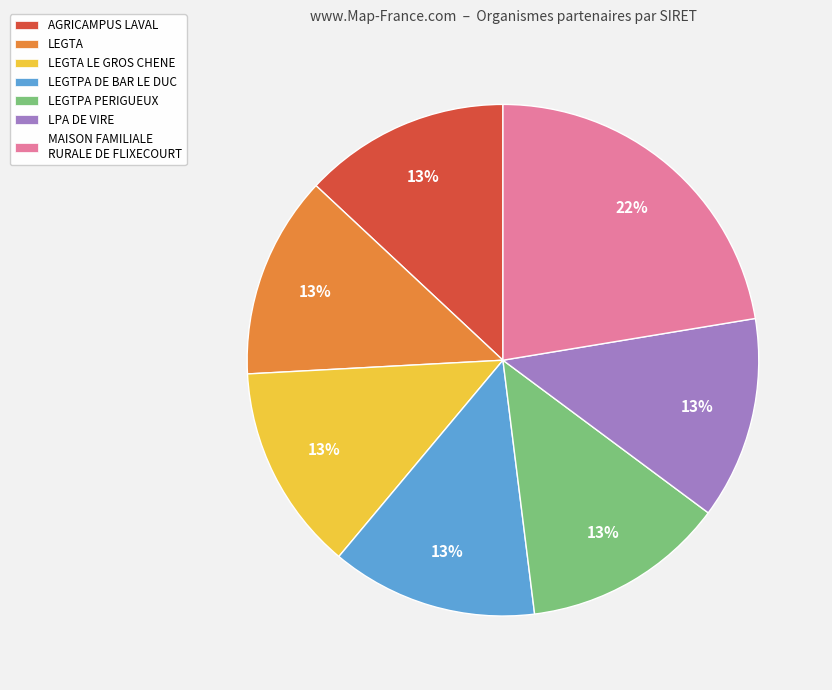

Which slice is the largest?

MAISON FAMILIALE RURALE DE FLIXECOURT